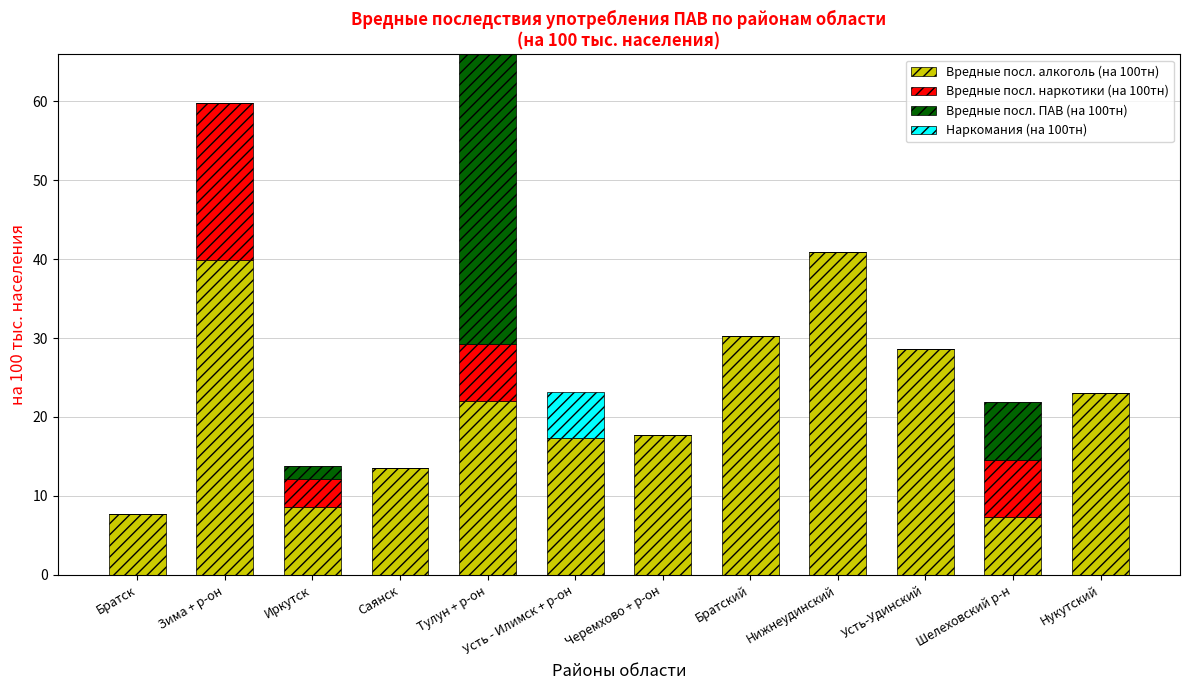

What is the total value across all series at Усть - Илимск + р-он?

23.1